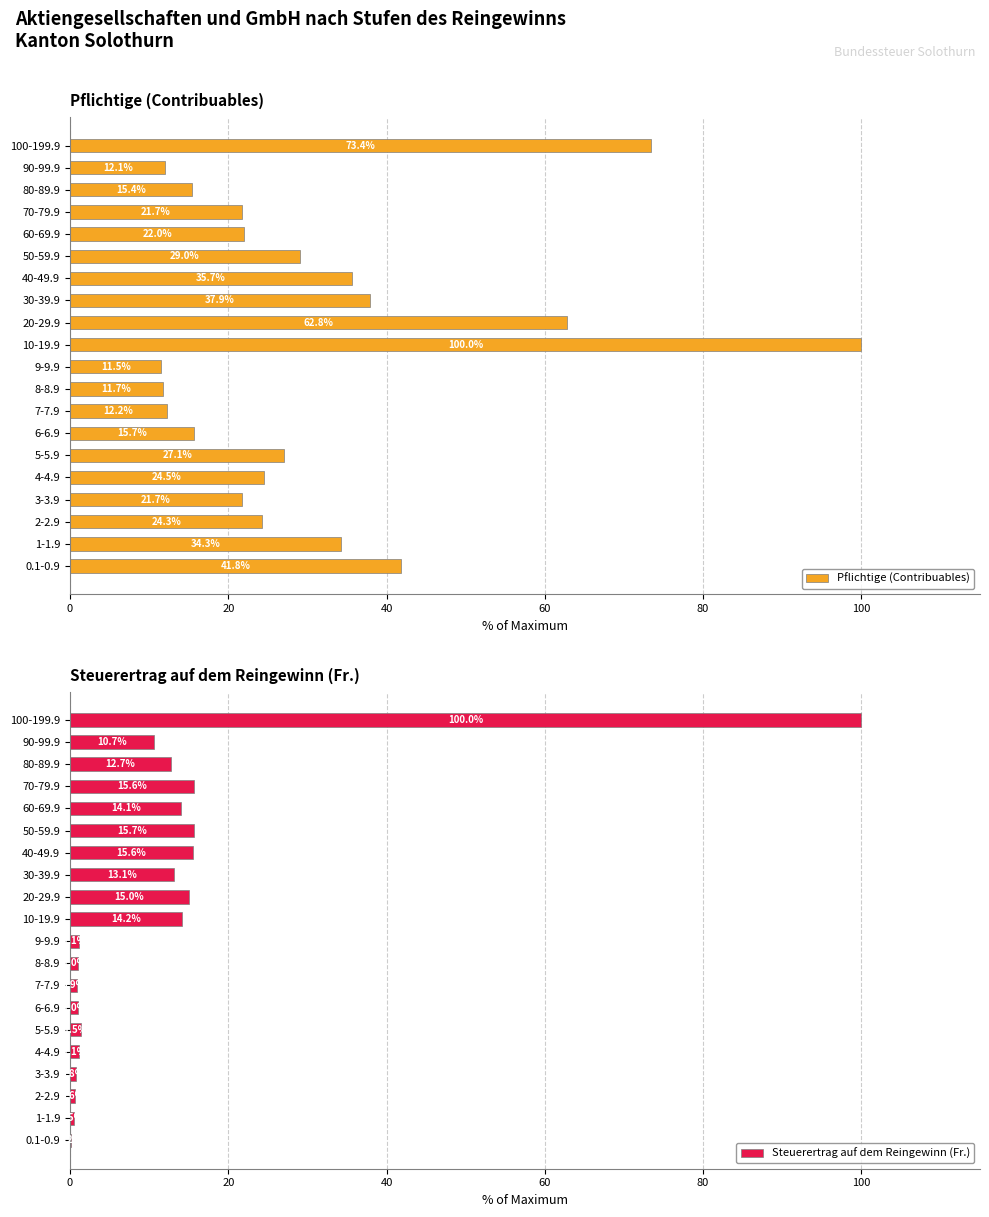

What position from the left is 80?

5